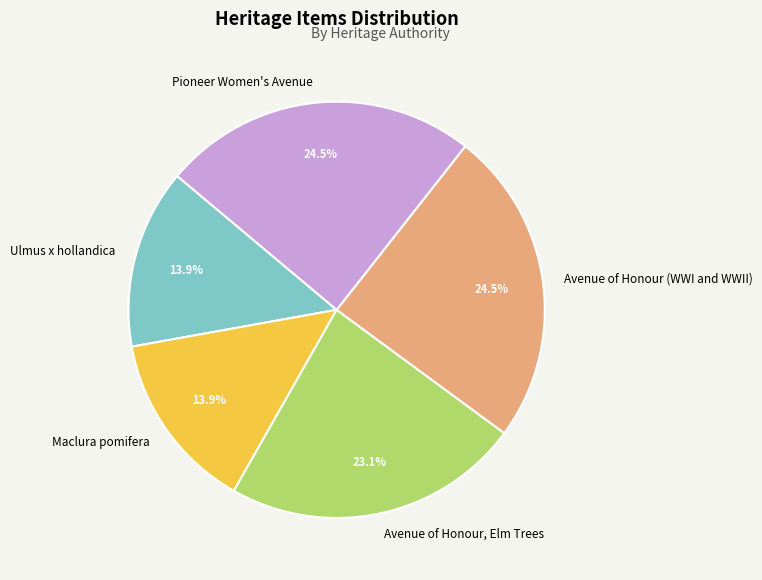

Approximately how many times larger is the value at Avenue of Honour (WWI and WWII) compared to Avenue of Honour, Elm Trees?

1.1